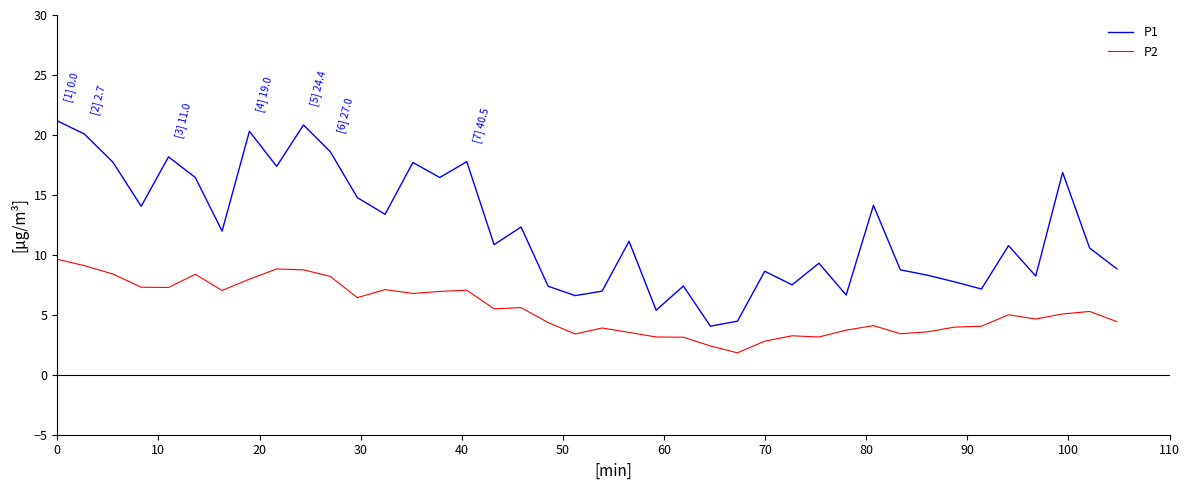

What is the difference between the maximum and minimum values in the P1 series?

17.1